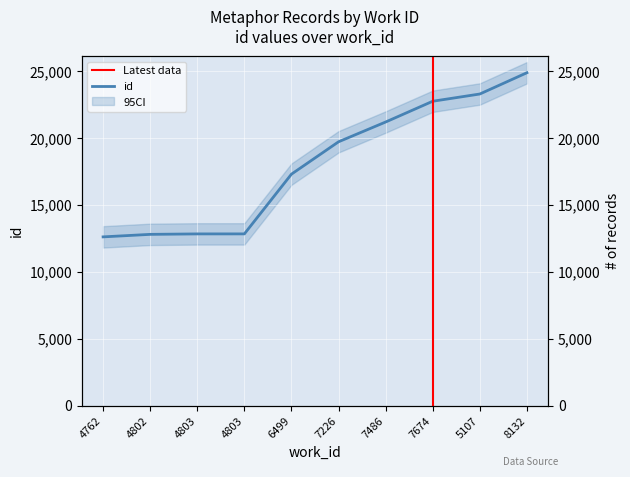

At which label is the value closest to 18740?

7226